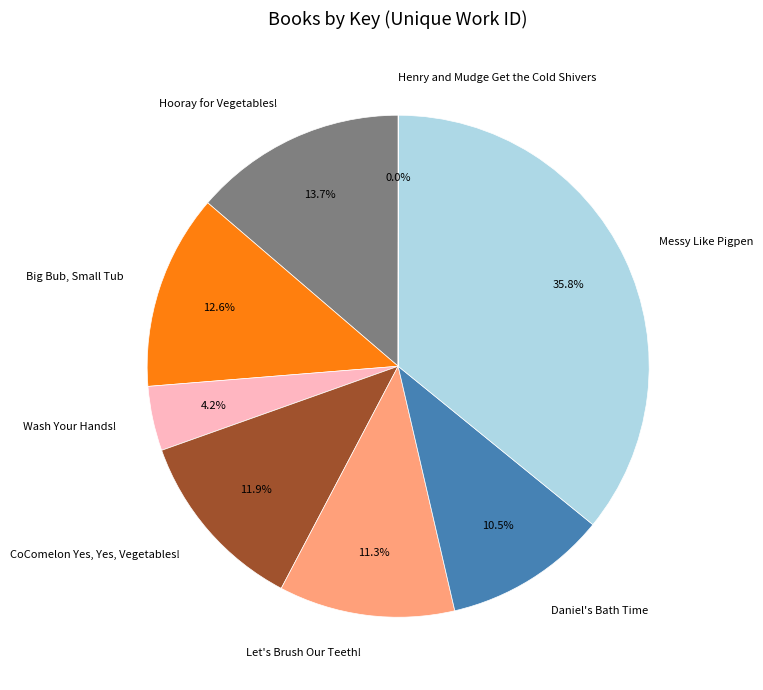

Is it true that Messy Like Pigpen is 46% of the pie?

False